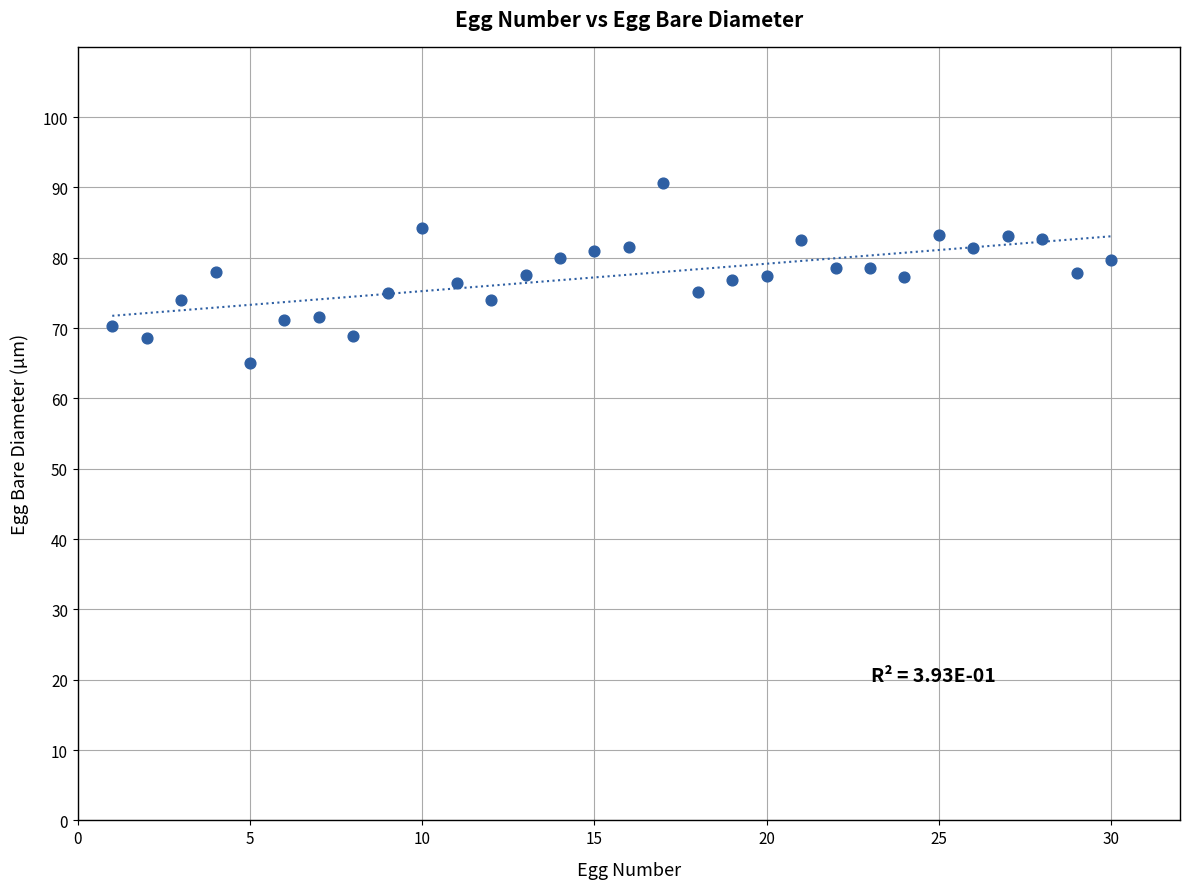

What is the range of X values (max minus min)?

29.0